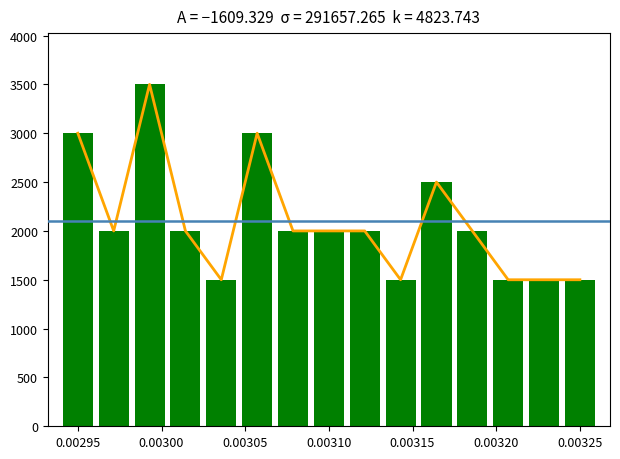

Approximately how many times larger is the value at 13 compared to 5?

1.0